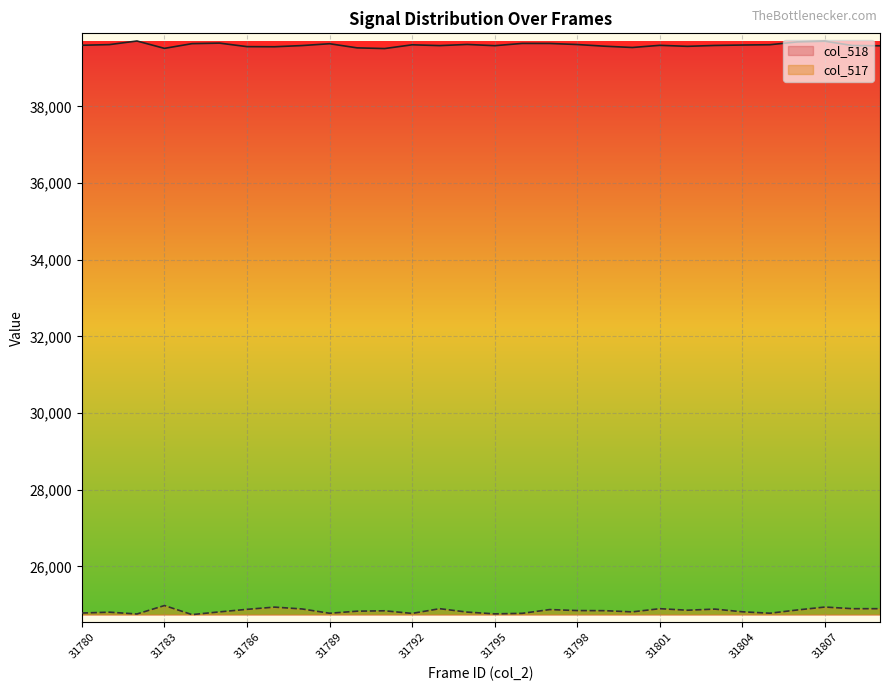

True or false: col_518 and col_517 cross at least once.

False